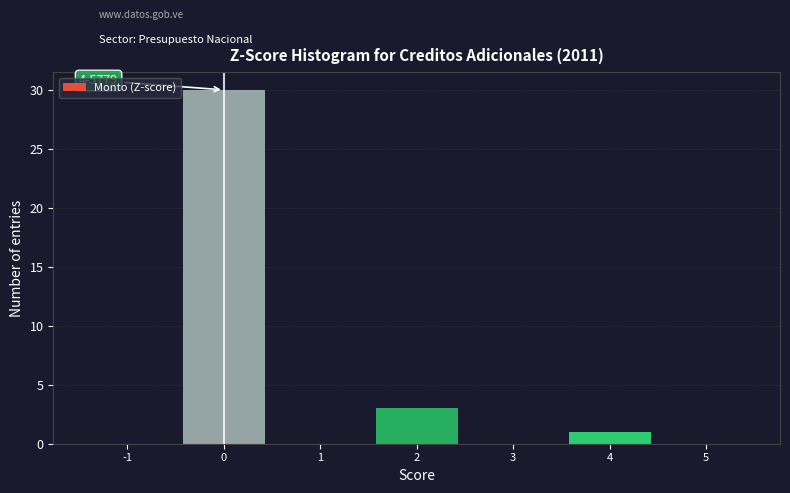

Which range on the x-axis has the tallest bar?

-0.5 to 0.5